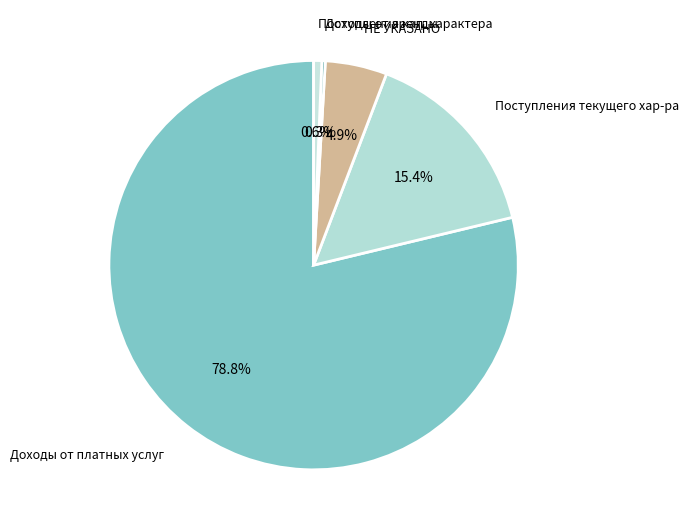

How many segments does this pie chart have?

5